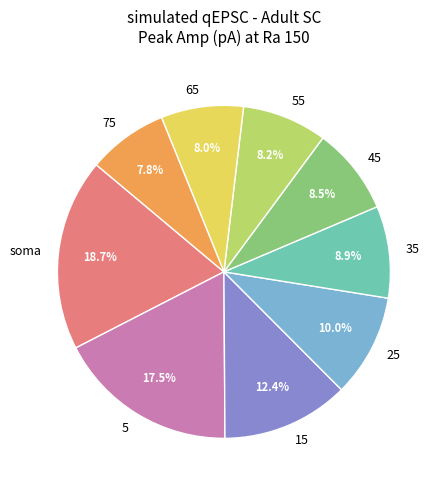

How many slices are in this pie chart?

9